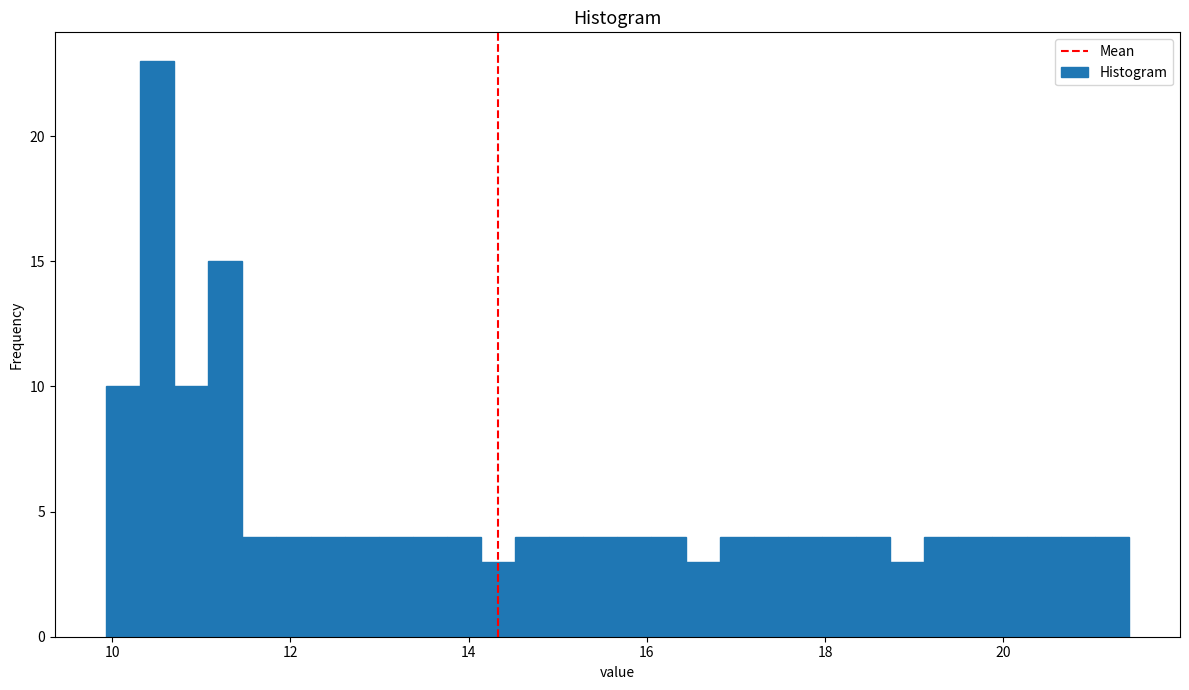

Read against the x-axis, roughly where is the centre of the tallest bar?

10.6